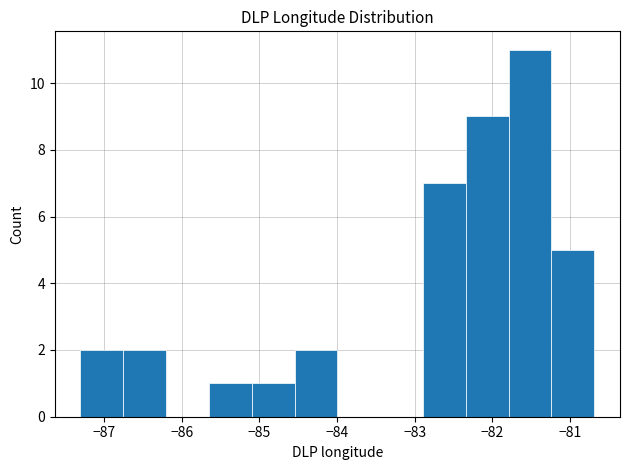

How tall is the bar that spans -81.2 to -80.7 on the x-axis? Neither the bar edges nor the heights are printed on the chart, so give them approximately, as read against the axes.

5